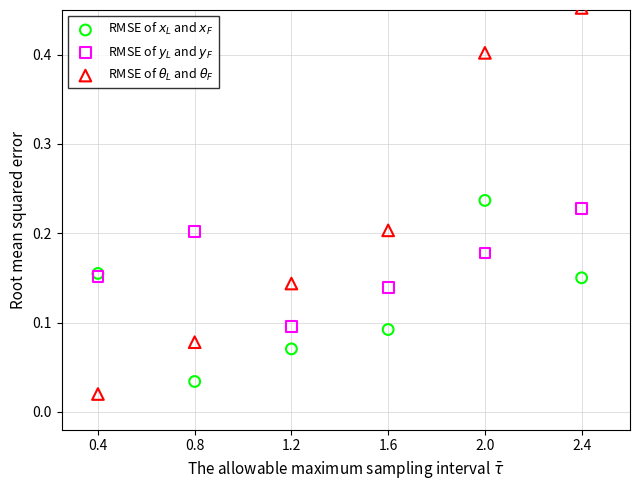

What is the X range (max minus min) for the scatter plot?

2.0